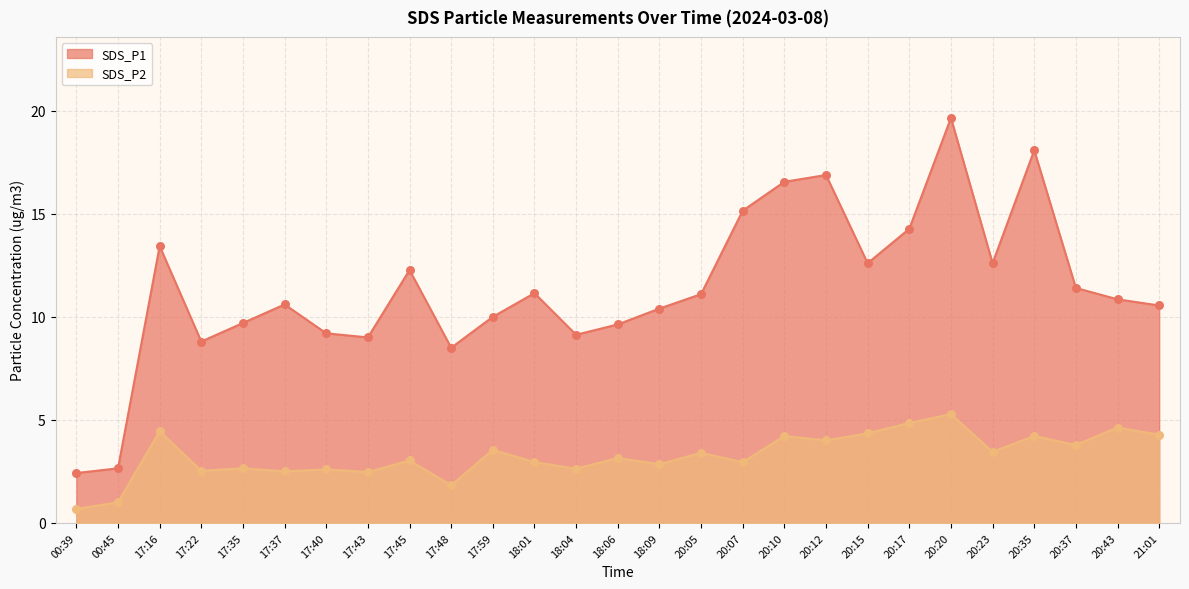

Which series reaches the maximum Y coordinate?

SDS_P1